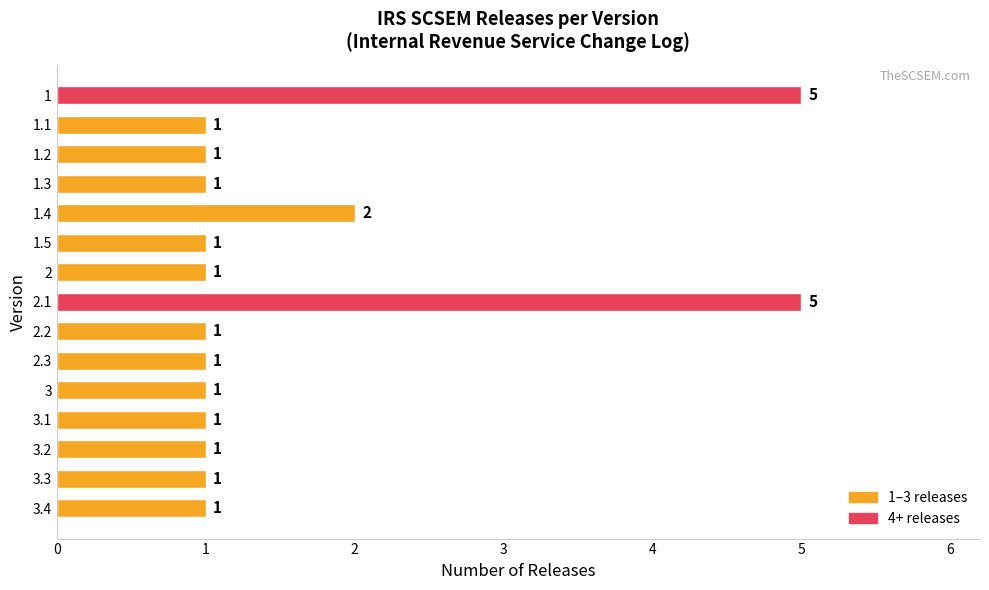

What is the sum of all values?

24